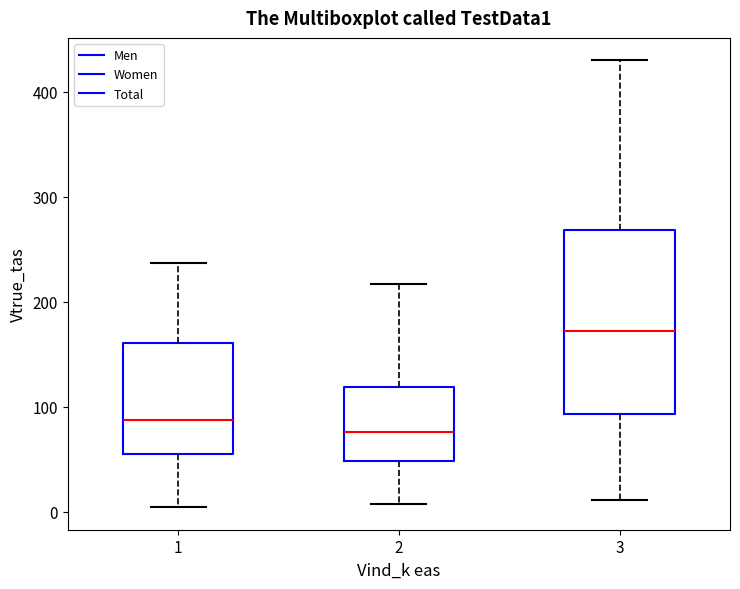

Which box's median line is the lowest?

2